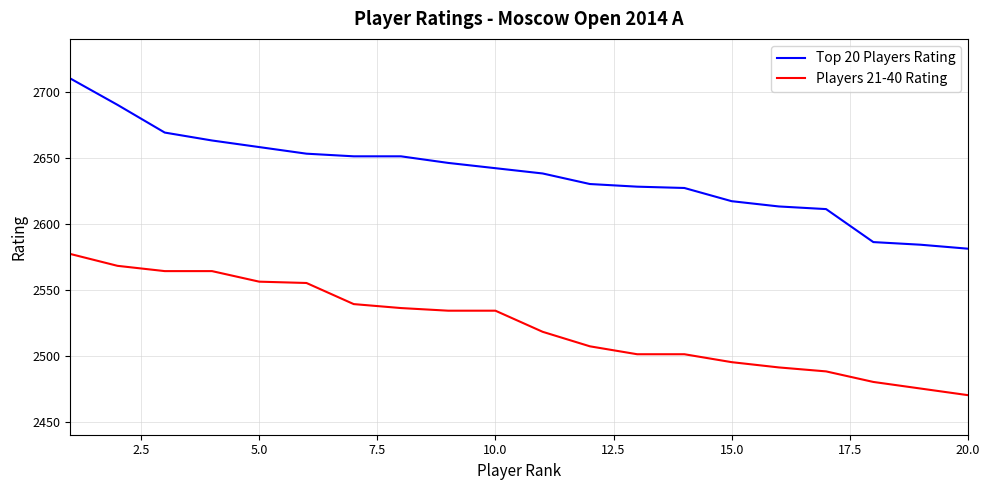

What are all the series names shown in the legend?

Top 20 Players Rating, Players 21-40 Rating